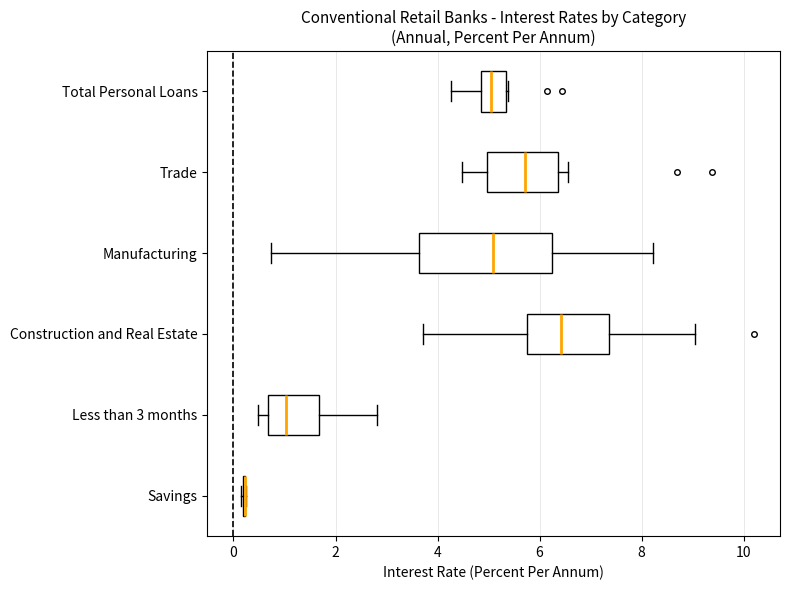

Comparing the boxes themselves (not the whiskers), which one is the widest?

Manufacturing